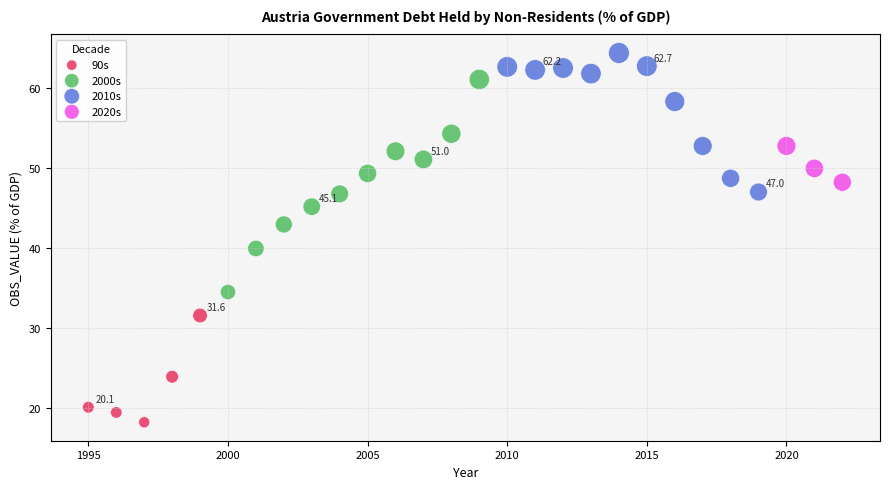

Which series has the widest spread of Y values?

2000s